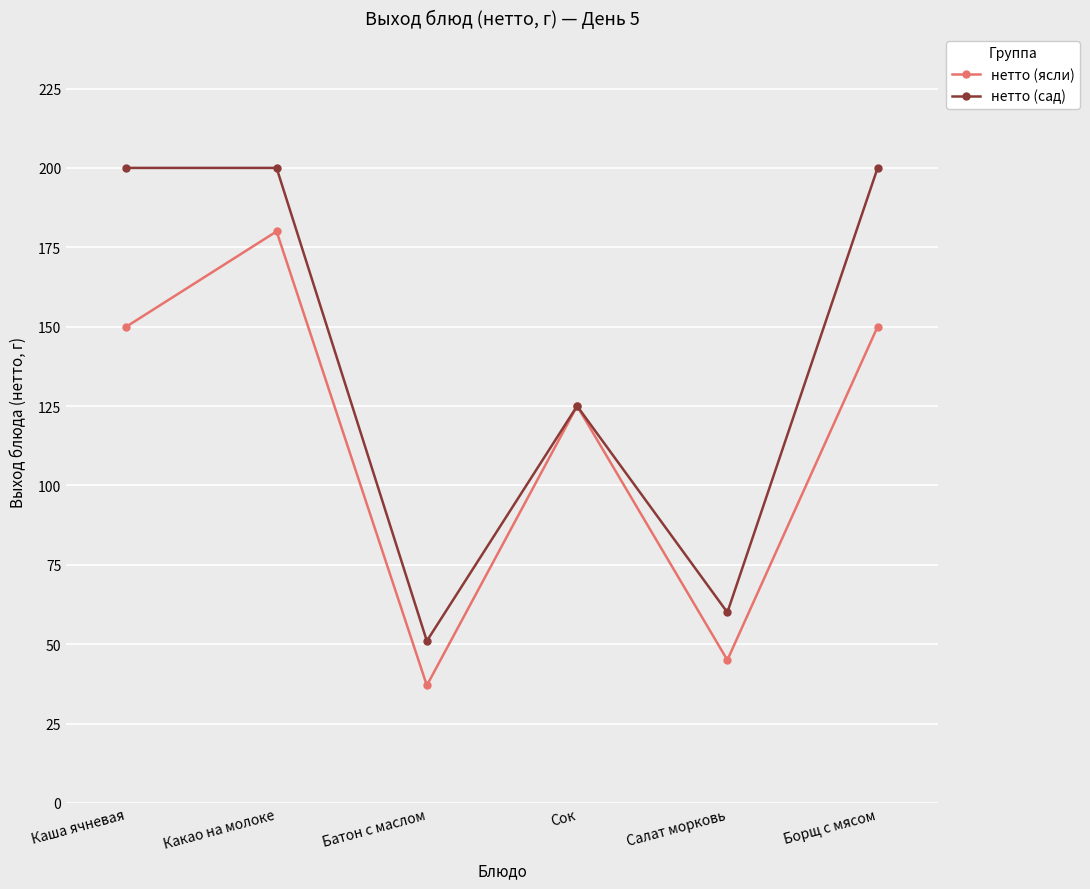

How many distinct data groups are displayed?

2